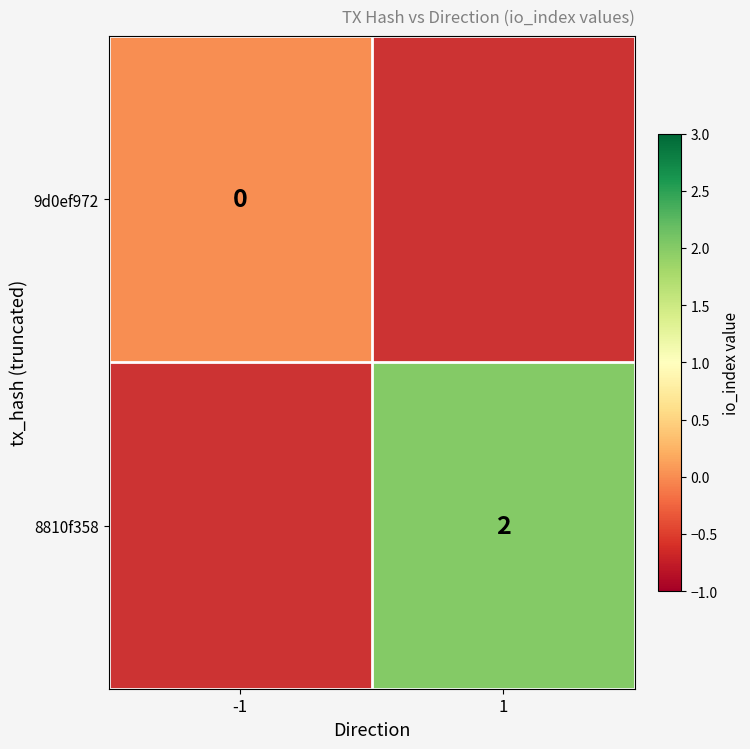

Between -1 and 1, which is larger?

1